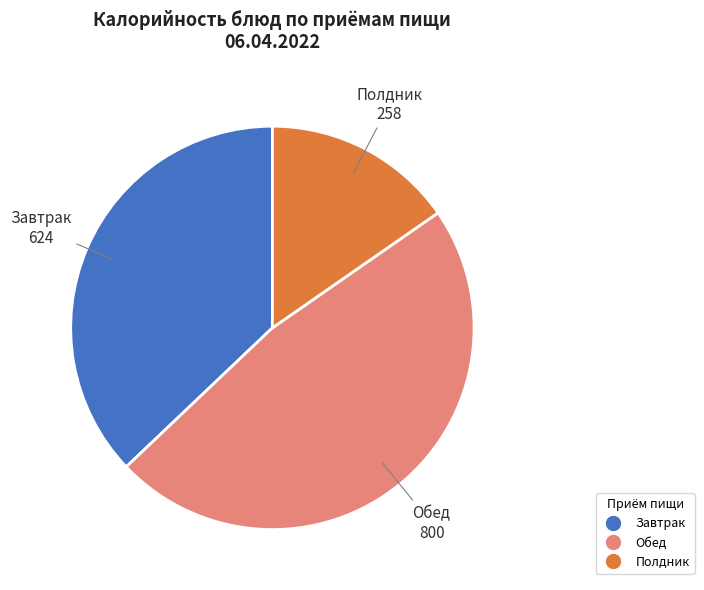

Is there a majority slice in this chart?

No